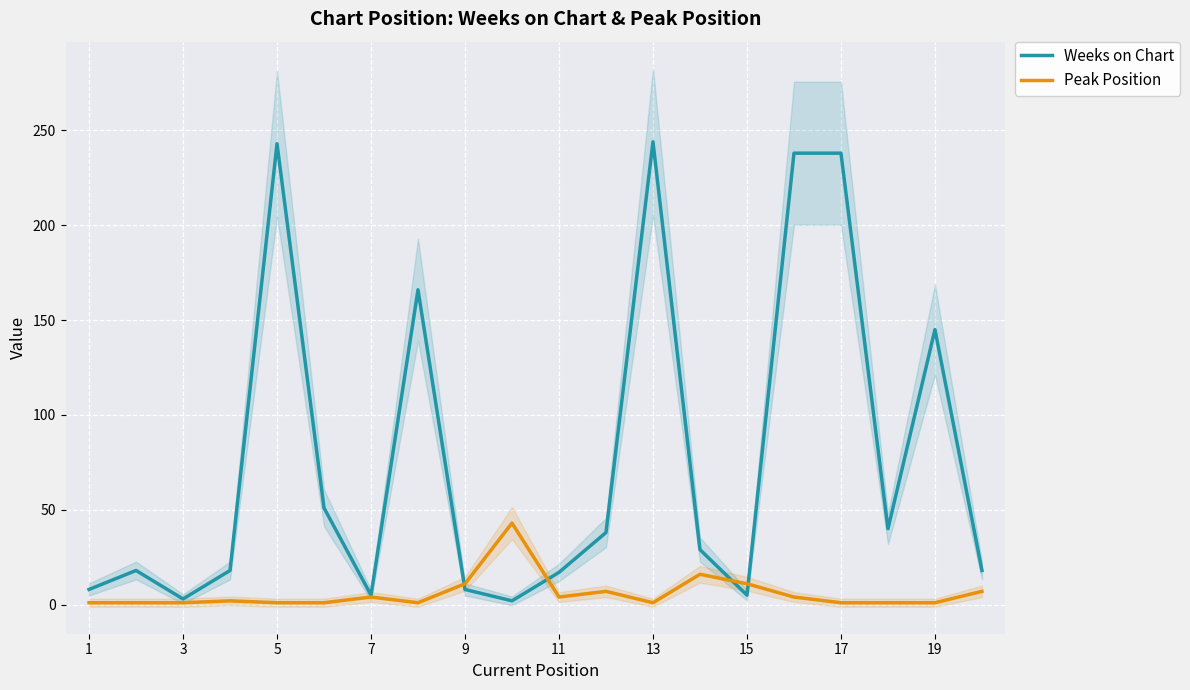

Is it true that Weeks on Chart equals 244 at 13?

True